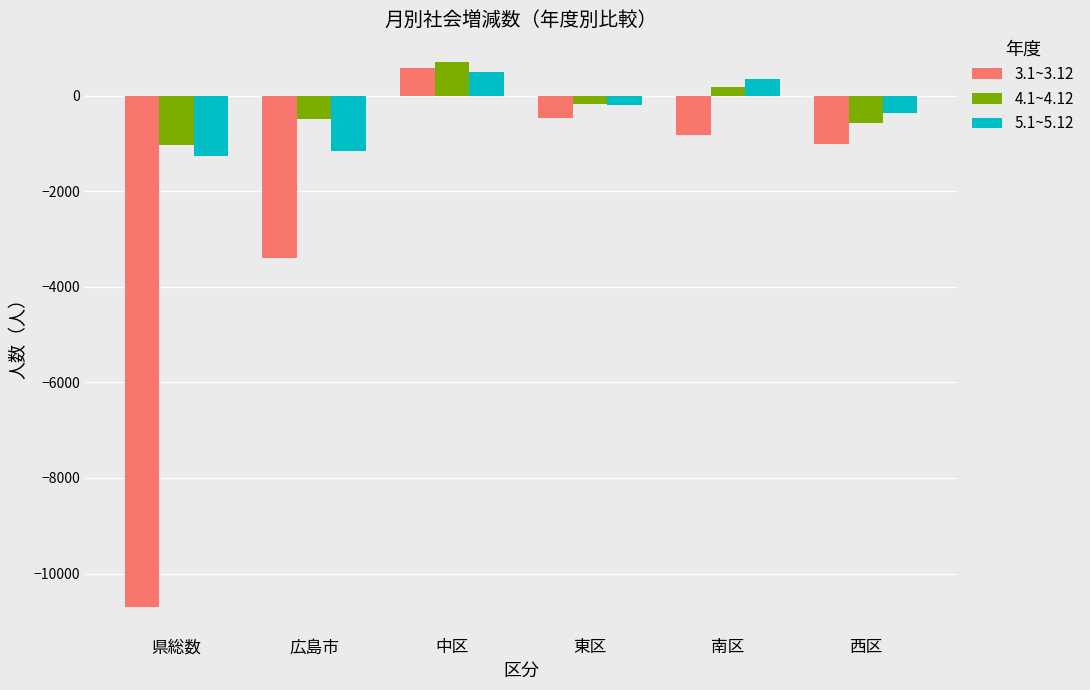

How many values in the 5.1~5.12 series exceed -191?

2